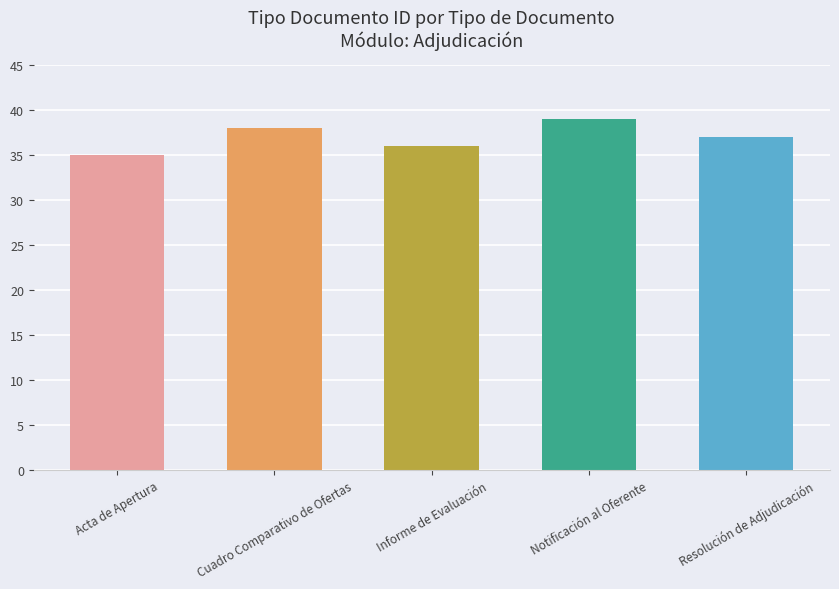

What is the label of the 1st bar from the right?

Resolución de Adjudicación